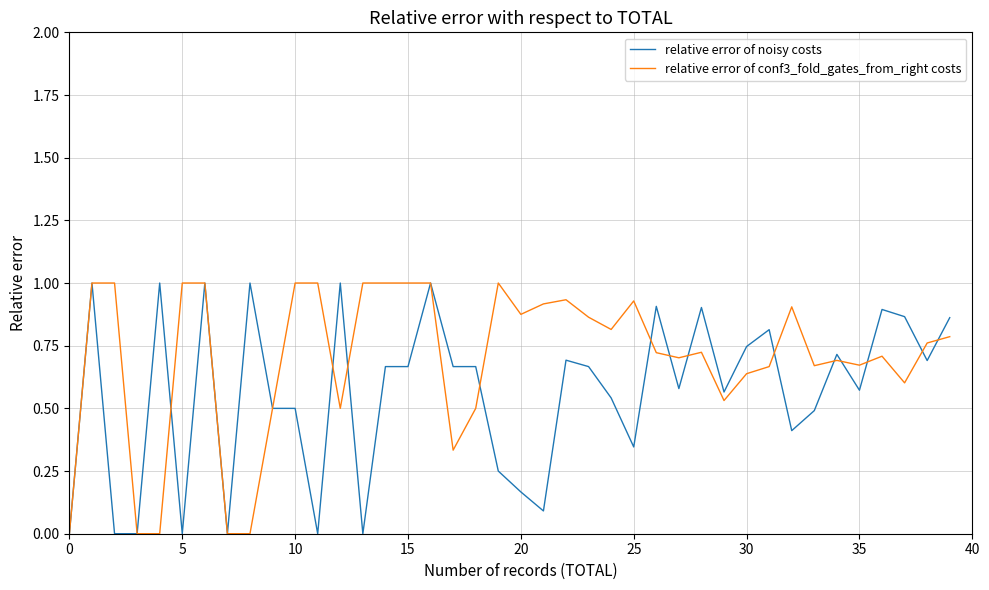

Which series has the largest total across all categories?

relative error of conf3_fold_gates_from_right costs